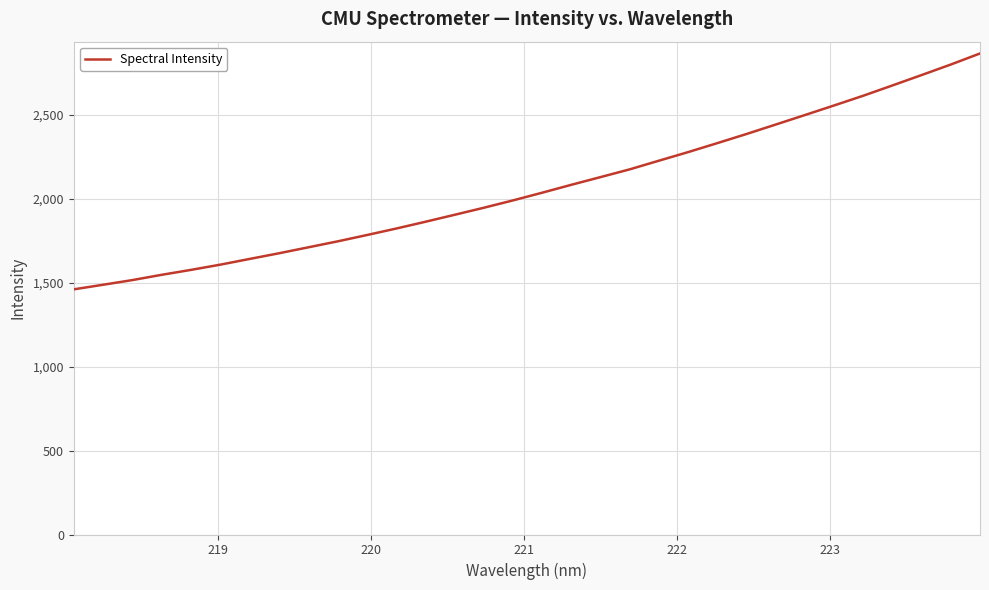

What is the maximum value shown in the chart?

2864.1